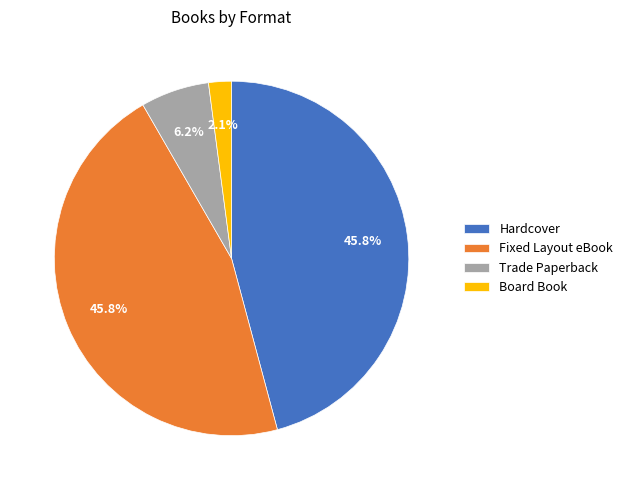

What percentage is NOT represented by Fixed Layout eBook?

54.2%